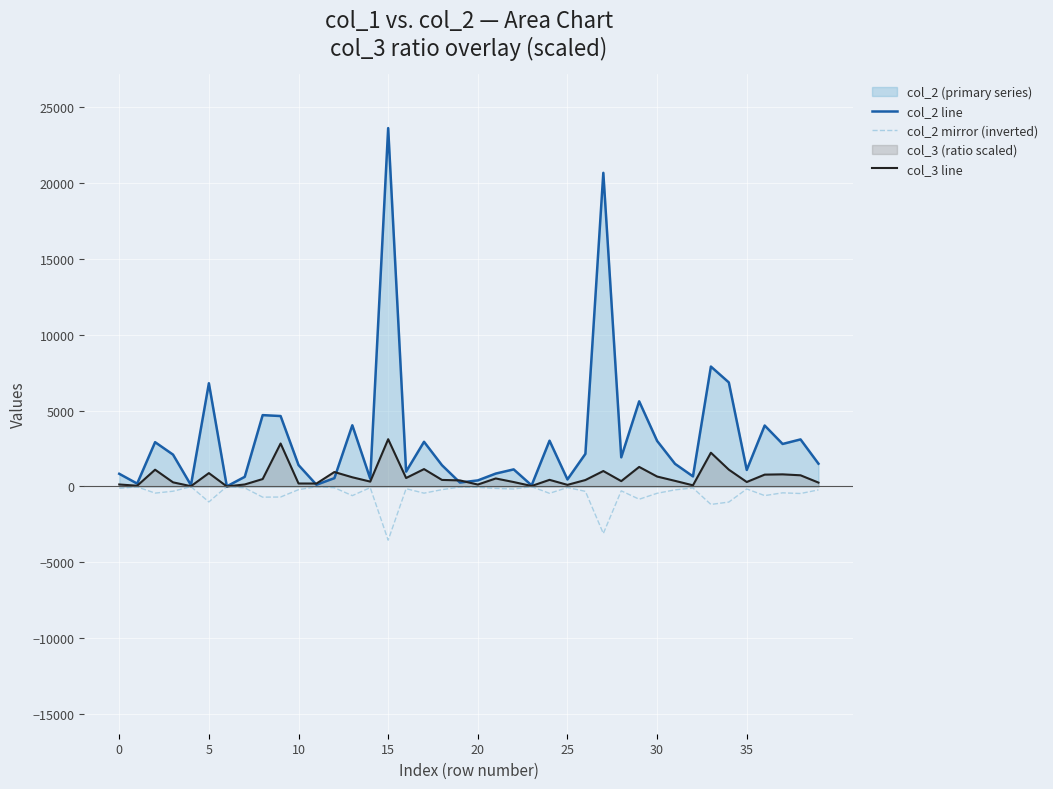

Which series has the largest total across all categories?

col_2 line